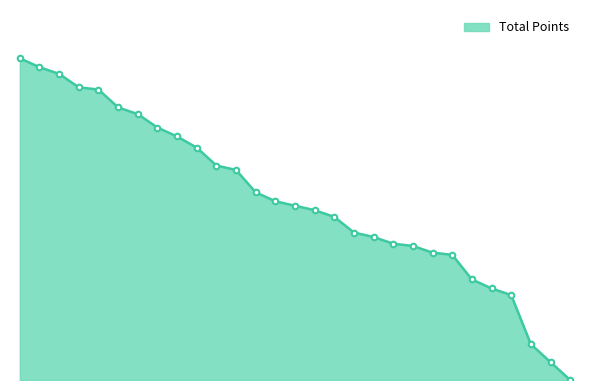

Is this an area chart (filled region under the line)?

Yes